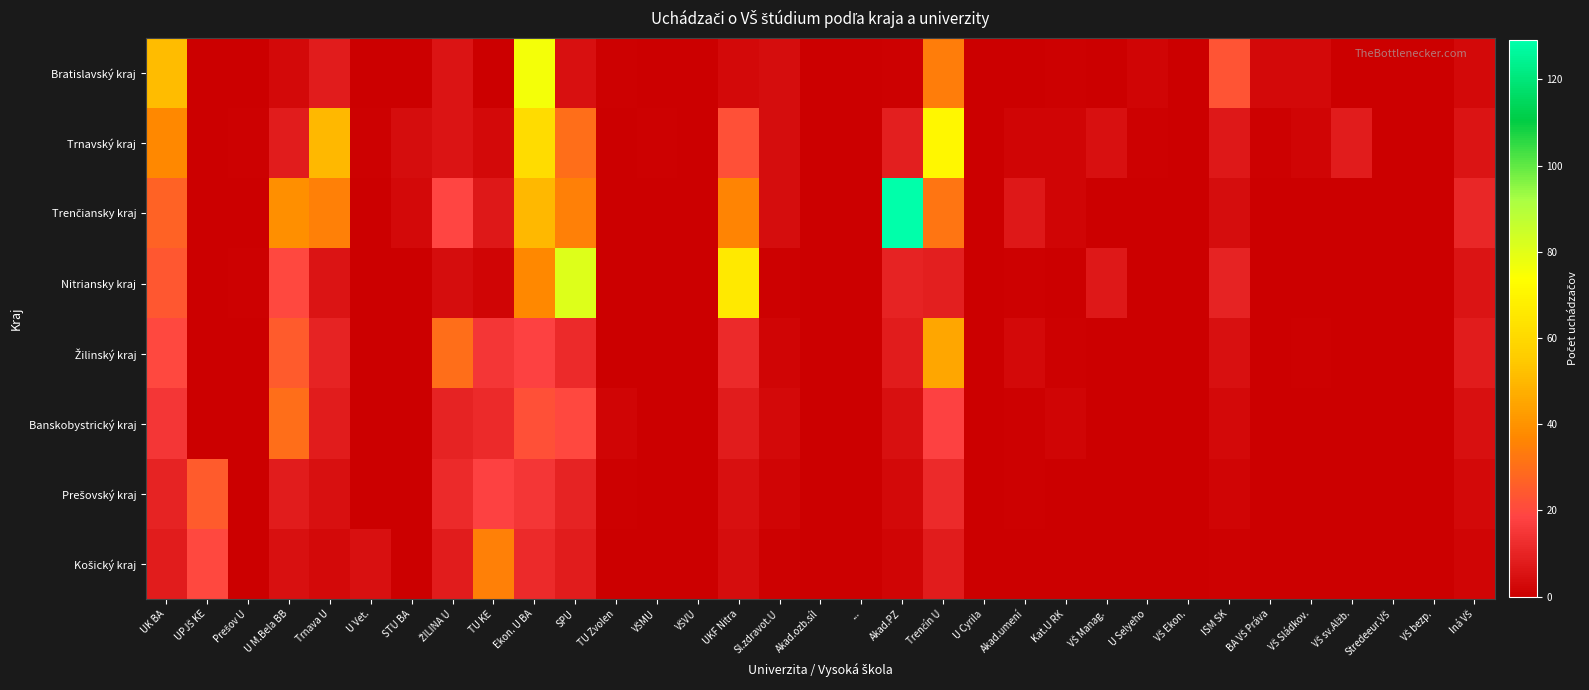

Between VŠ Manag. and VŠ Ekon., which series saw the biggest shift?

Nitriansky kraj